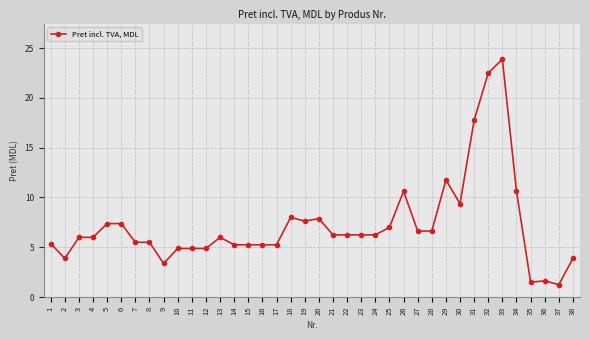

True or false: the data has more than 1 interior local peaks.

True